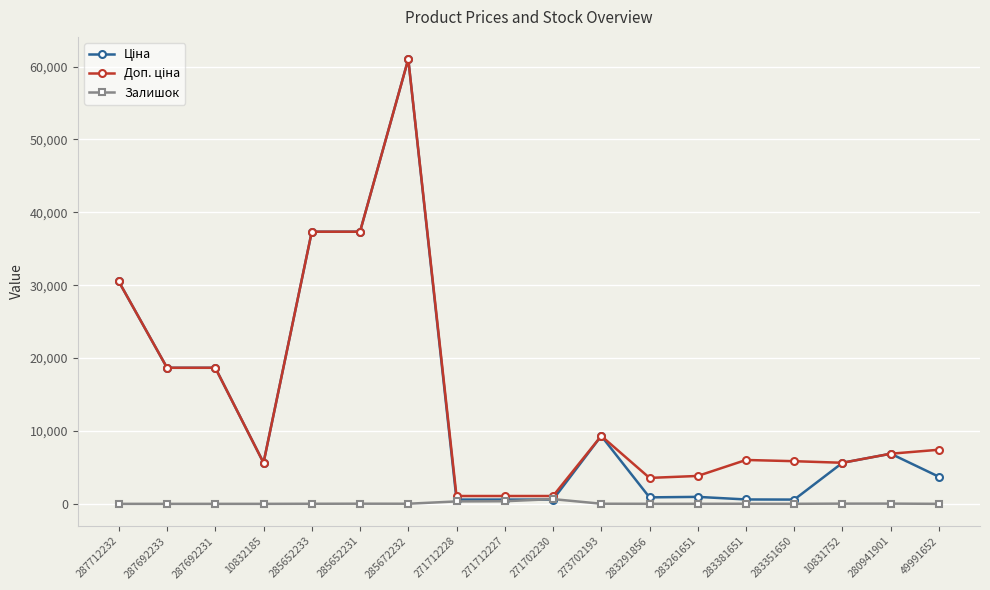

What is the difference between the highest and lowest values at 287692233?

18671.5